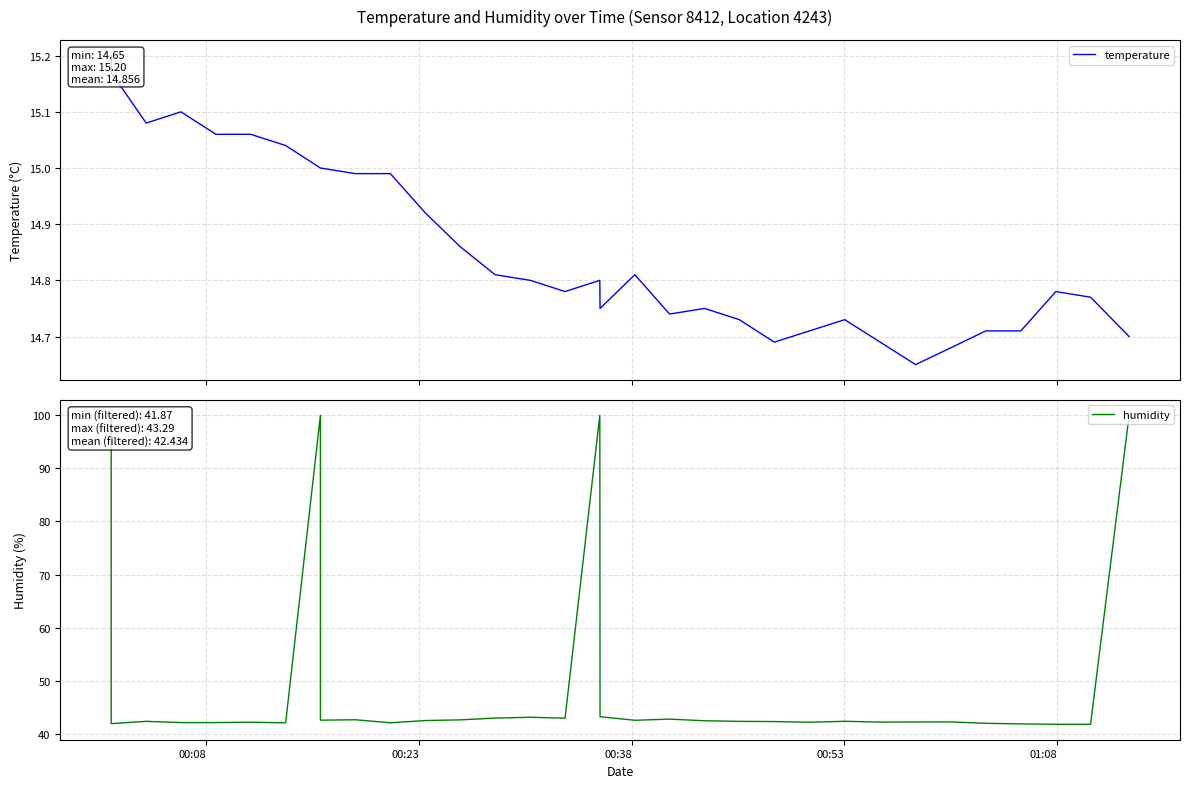

Count the number of categories in the chart.

33